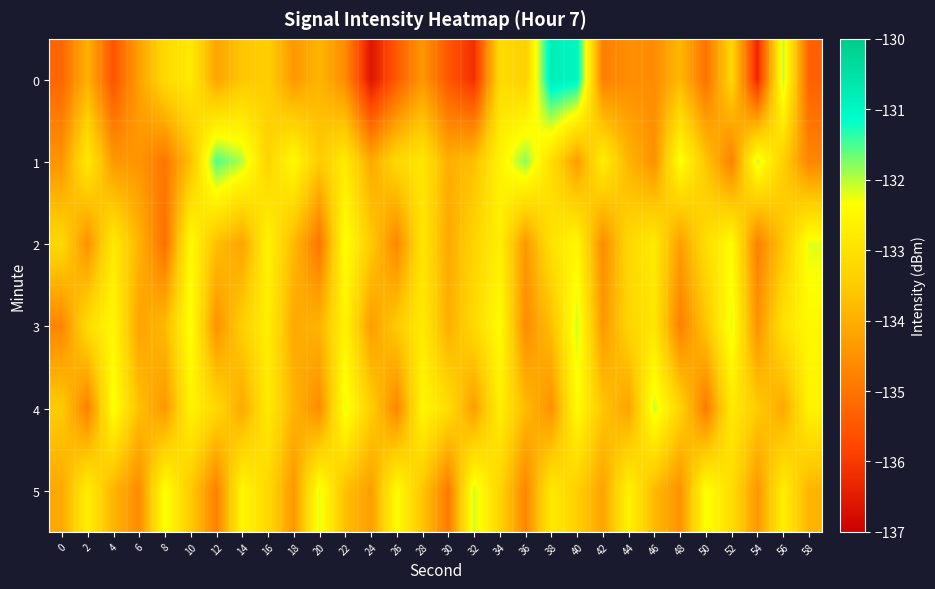

Reading right to left, transcribe all the data shown in this chart.

0: 58=-135.3	56=-132.0	54=-136.3	52=-133.2	50=-135.0	48=-133.8	46=-134.6	44=-134.6	42=-134.8	40=-131.0	38=-130.8	36=-133.4	34=-133.1	32=-136.2	30=-135.5	28=-134.4	26=-135.4	24=-136.6	22=-134.6	20=-133.9	18=-134.4	16=-133.4	14=-133.6	12=-134.2	10=-132.8	8=-133.2	6=-134.2	4=-135.6	2=-134.0	0=-135.2
1: 58=-134.7	56=-133.4	54=-132.1	52=-134.8	50=-133.6	48=-132.3	46=-134.5	44=-133.9	42=-132.7	40=-134.3	38=-133.1	36=-131.8	34=-132.6	32=-133.7	30=-134.0	28=-132.9	26=-133.2	24=-134.1	22=-132.8	20=-133.5	18=-132.5	16=-133.3	14=-132.0	12=-131.5	10=-133.7	8=-135.0	6=-134.4	4=-134.4	2=-132.8	0=-134.4
2: 58=-132.2	56=-133.6	54=-134.8	52=-132.4	50=-133.1	48=-134.3	46=-132.8	44=-133.2	42=-134.6	40=-132.5	38=-133.0	36=-134.4	34=-132.7	32=-133.3	30=-134.1	28=-132.9	26=-134.7	24=-133.5	22=-132.3	20=-135.0	18=-133.8	16=-132.6	14=-134.2	12=-133.7	10=-132.4	8=-135.1	6=-133.9	4=-132.8	2=-134.5	0=-133.2
3: 58=-132.5	56=-133.0	54=-134.5	52=-132.2	50=-133.6	48=-134.8	46=-132.9	44=-133.3	42=-134.4	40=-132.1	38=-133.7	36=-134.6	34=-132.4	32=-133.2	30=-134.0	28=-132.8	26=-133.5	24=-134.3	22=-132.6	20=-133.9	18=-134.1	16=-132.7	14=-133.4	12=-134.5	10=-132.3	8=-133.8	6=-134.2	4=-132.5	2=-133.1	0=-134.7
4: 58=-132.6	56=-134.1	54=-133.5	52=-132.8	50=-134.9	48=-133.3	46=-132.1	44=-134.2	42=-133.6	40=-132.4	38=-134.5	36=-133.8	34=-132.7	32=-134.3	30=-133.1	28=-132.5	26=-134.7	24=-133.4	22=-132.2	20=-134.6	18=-133.9	16=-132.8	14=-134.1	12=-133.2	10=-132.6	8=-134.4	6=-133.7	4=-132.3	2=-134.8	0=-133.5
5: 58=-133.9	56=-132.7	54=-134.4	52=-133.1	50=-132.3	48=-134.5	46=-133.8	44=-132.6	42=-134.2	40=-133.4	38=-132.8	36=-134.7	34=-133.3	32=-132.1	30=-134.9	28=-133.6	26=-132.4	24=-134.3	22=-133.7	20=-132.2	18=-134.4	16=-133.2	14=-132.5	12=-134.8	10=-133.5	8=-132.3	6=-134.6	4=-133.9	2=-132.7	0=-134.1